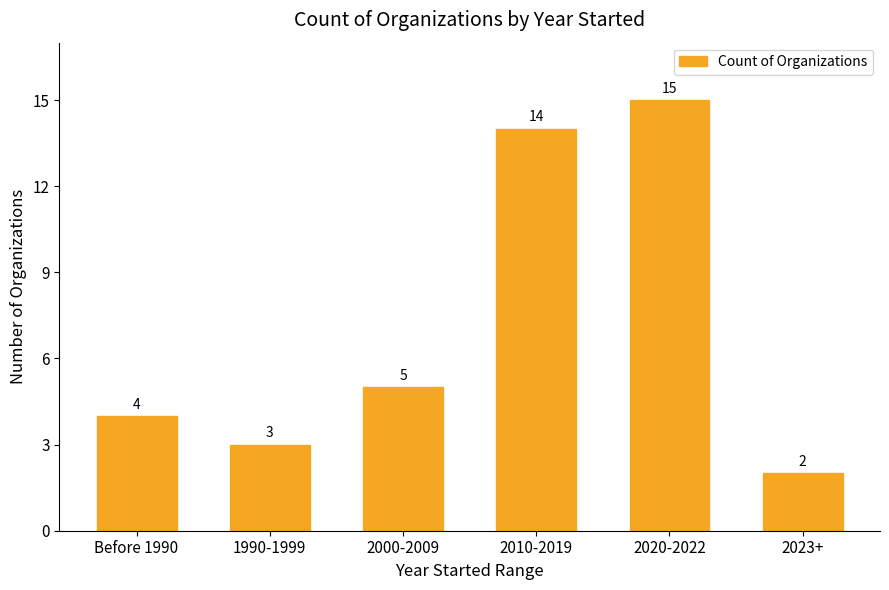

What is the minimum value shown in the chart?

2